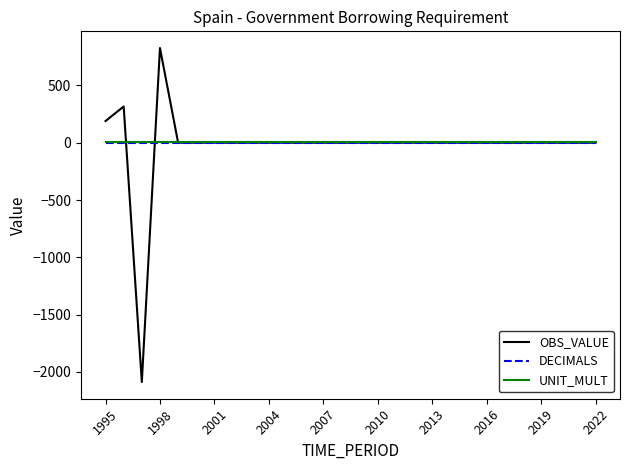

Which series has the largest range (max minus min)?

OBS_VALUE